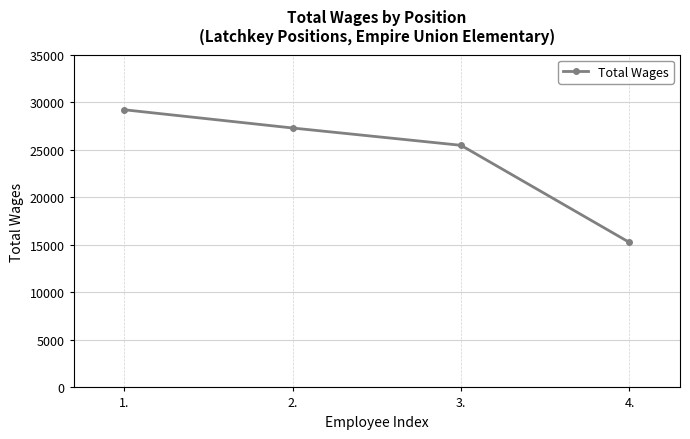

Reading right to left, extract all data points from this chart.

4.=15245	3.=25457	2.=27278	1.=29198